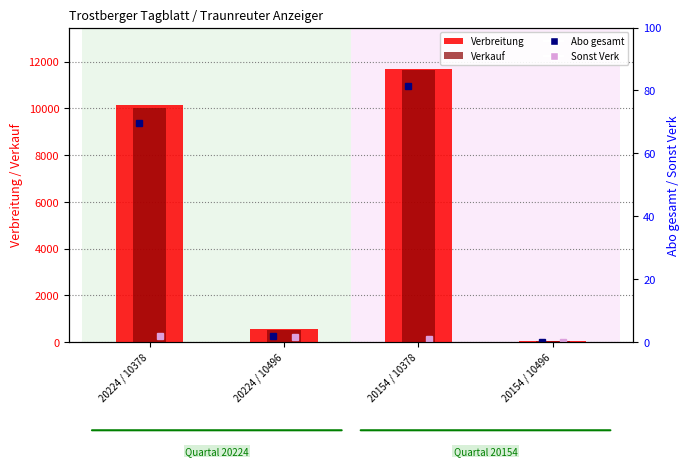

The Verkauf series shows 45 at 20154 / 10496. True or false?

False